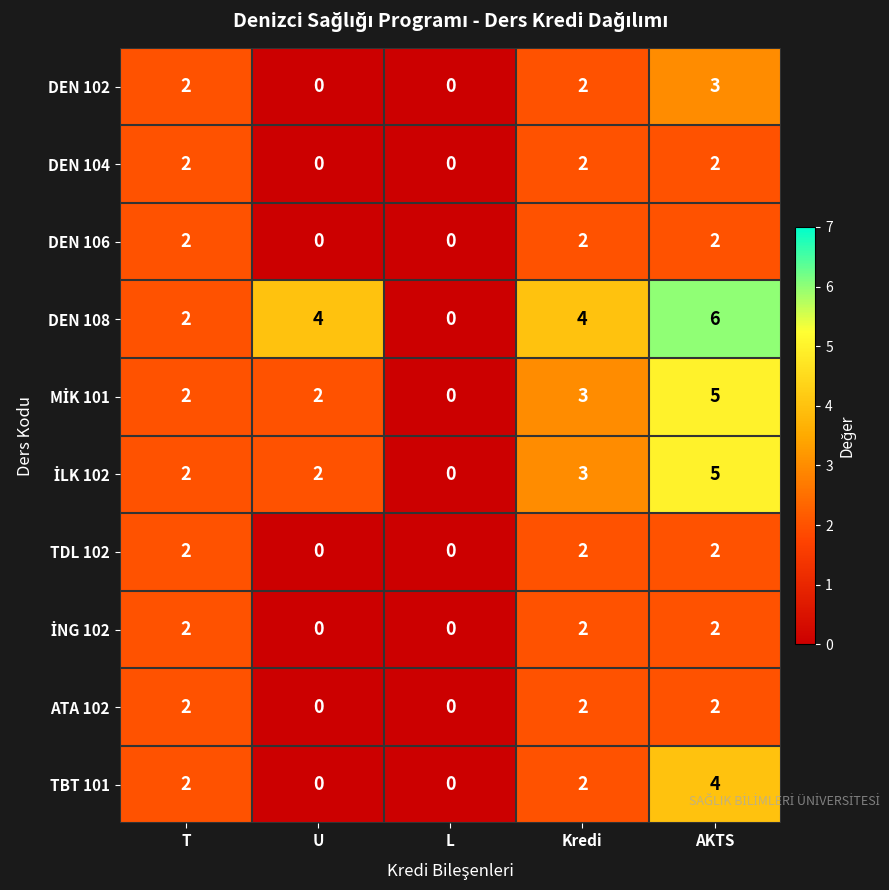

What is the difference between the maximum and second lowest values in the DEN 102 series?

3